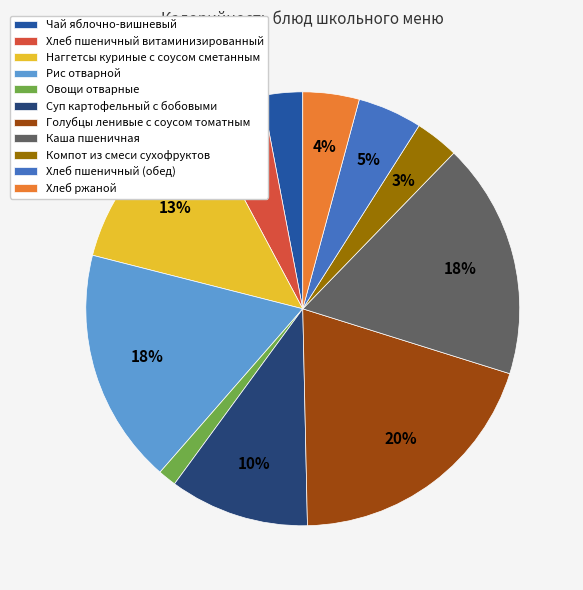

To the nearest percent, what is the difference between the Компот из смеси сухофруктов and Овощи отварные slice percentages?

2%